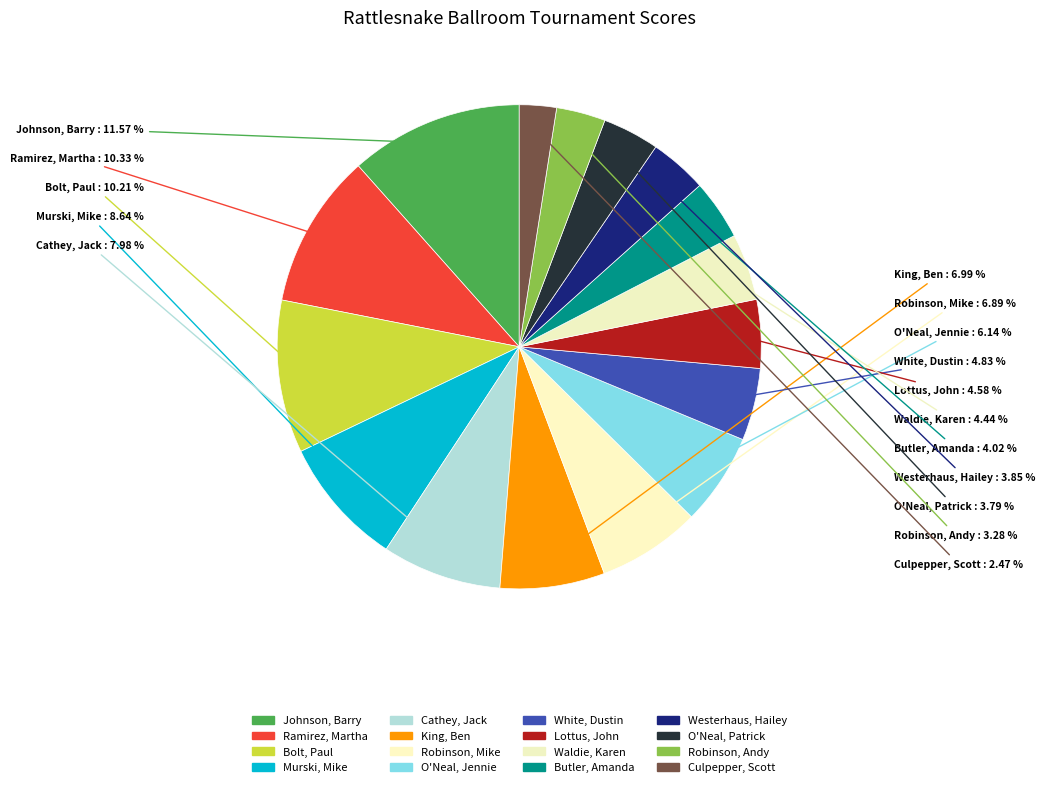

Which slice is the largest?

Johnson, Barry